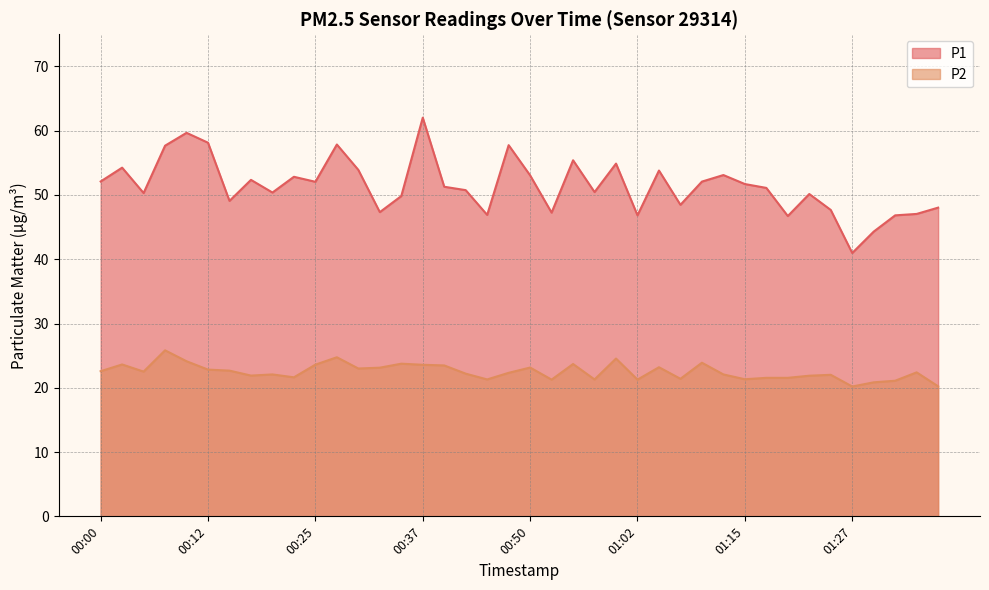

At how many categories does at least one series exceed 39?

40